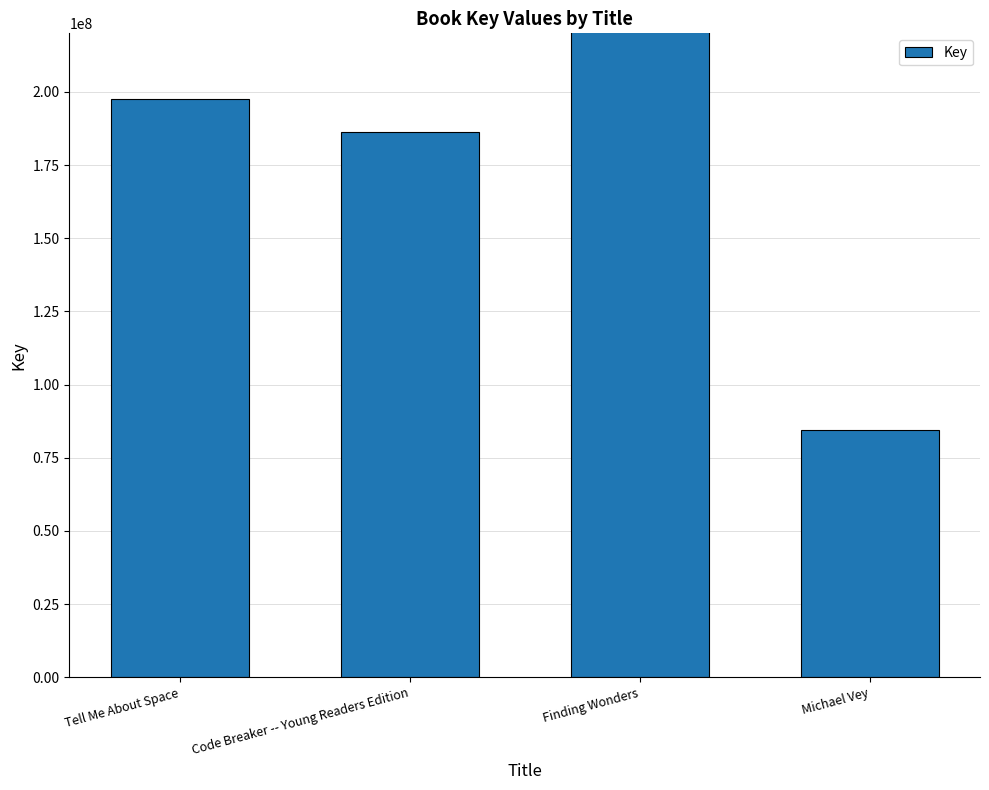

True or false: the data shows 197584953 at Tell Me About Space.

True